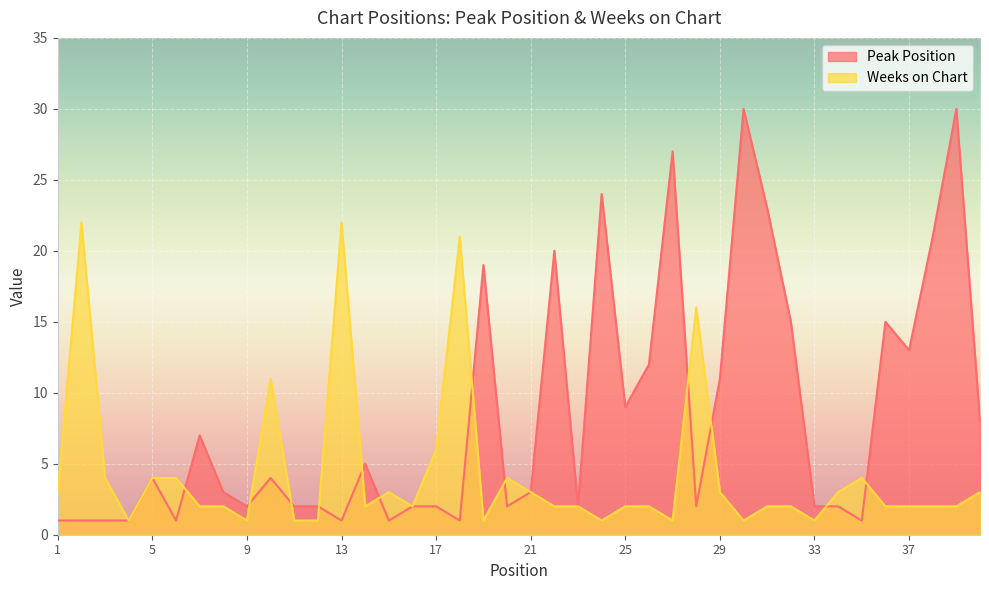

Where does the Weeks on Chart series first go above 2?

1